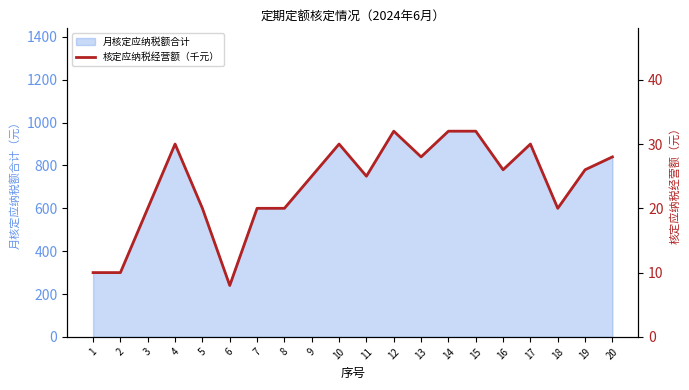

How many lines are shown in the chart?

1